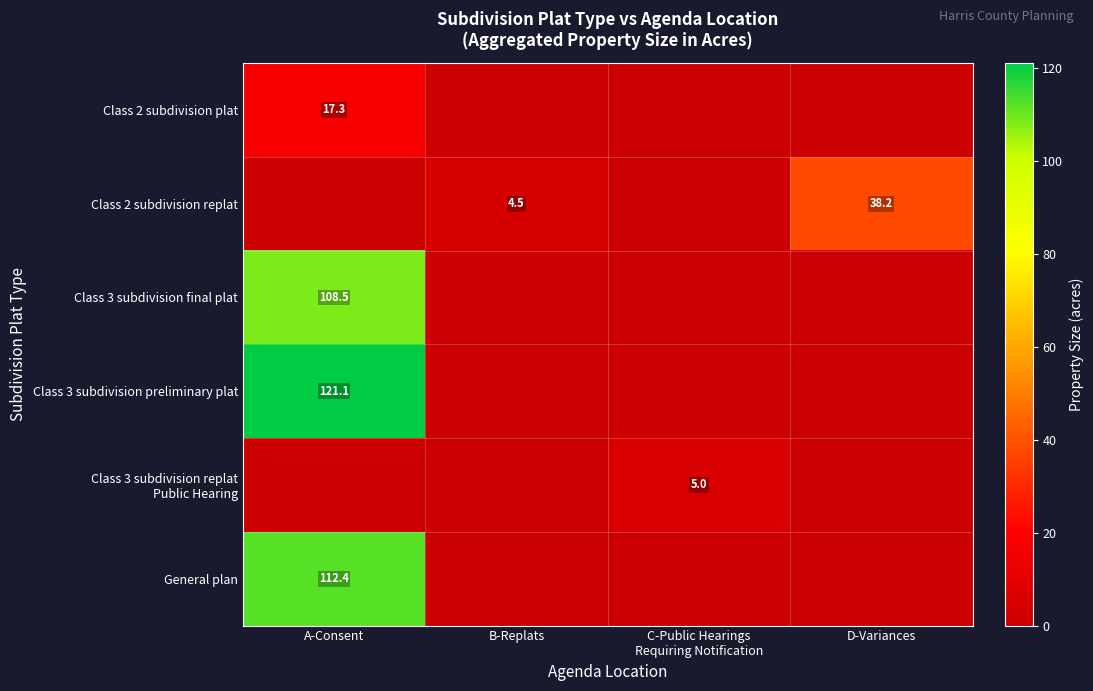

Is it true that Class 2 subdivision replat equals 4.5 at B-Replats?

True